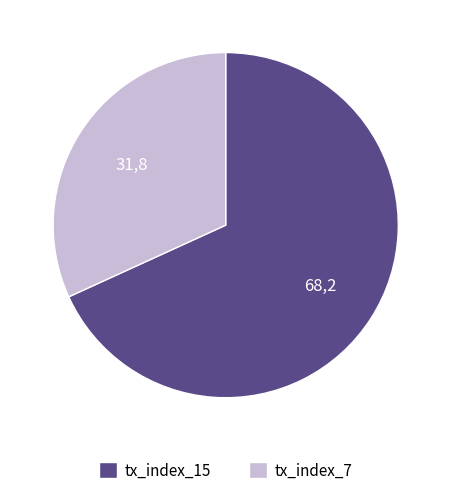

The tx_index_7 slice represents 45% of the pie. True or false?

False